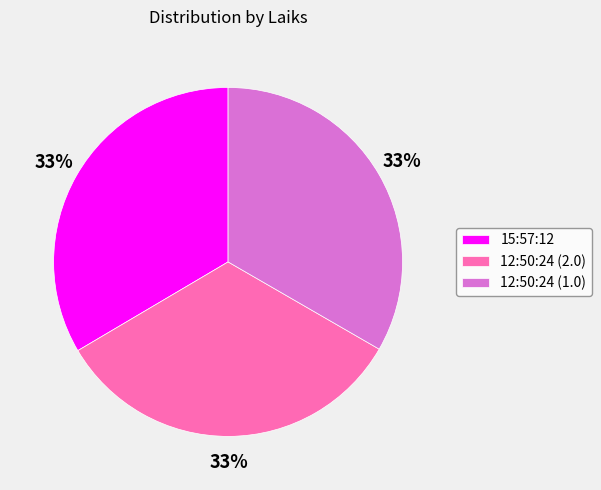

Do 12:50:24 (2.0) and 12:50:24 (1.0) together represent more than half of the pie?

Yes